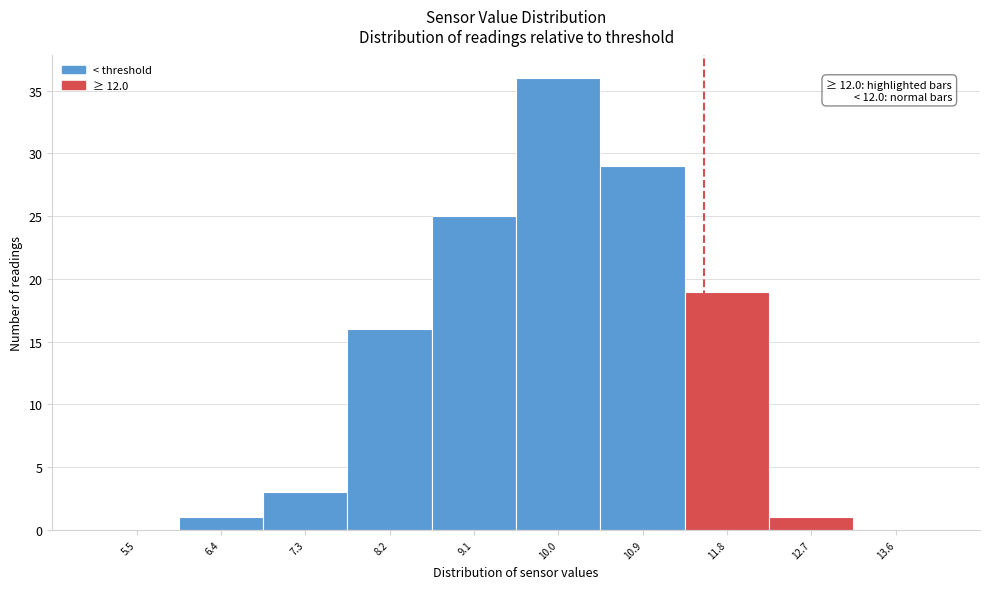

Reading left to right, list all the values displayed in this chart.

5.5=0	6.4=1	7.3=3	8.2=16	9.1=25	10.0=36	10.9=29	11.8=19	12.7=1	13.6=0